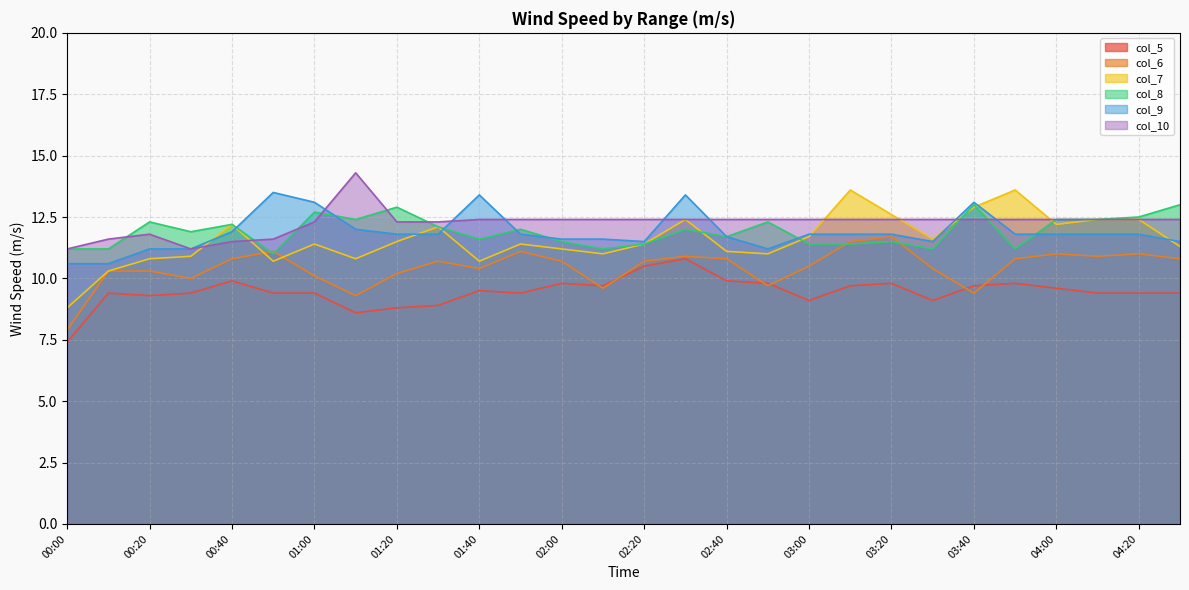

List the series in order of their peak value, lowest first.

col_5, col_6, col_8, col_9, col_7, col_10